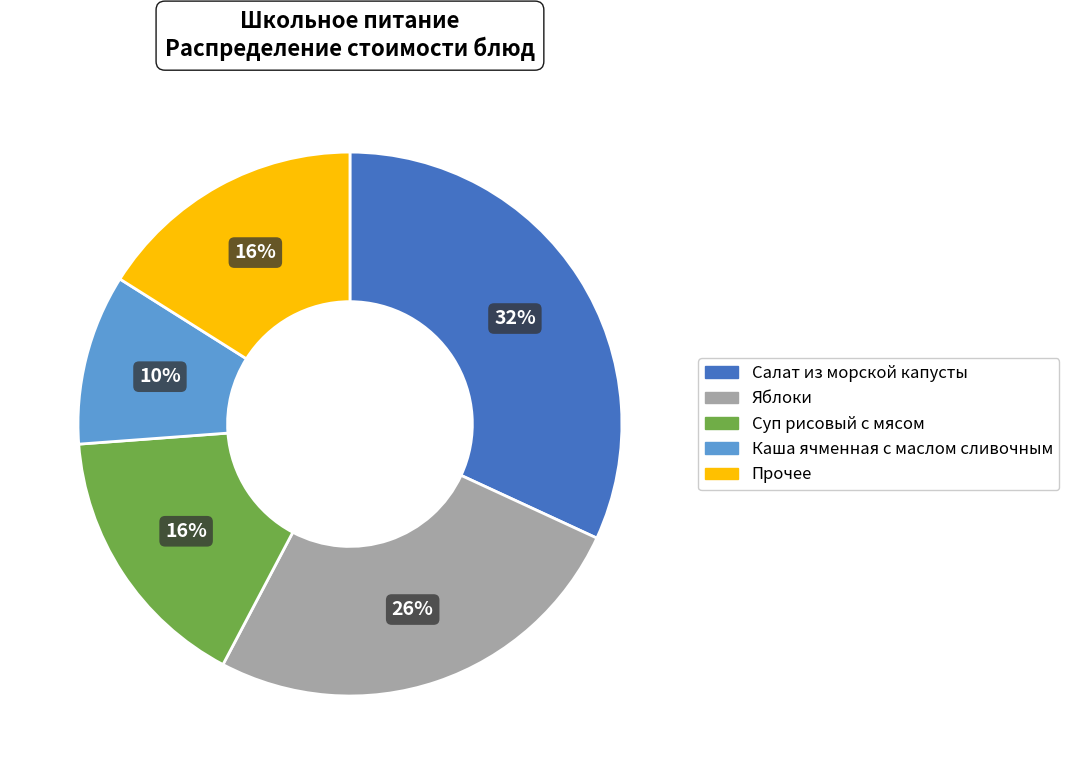

Which slice is the smallest?

Каша ячменная с маслом сливочным